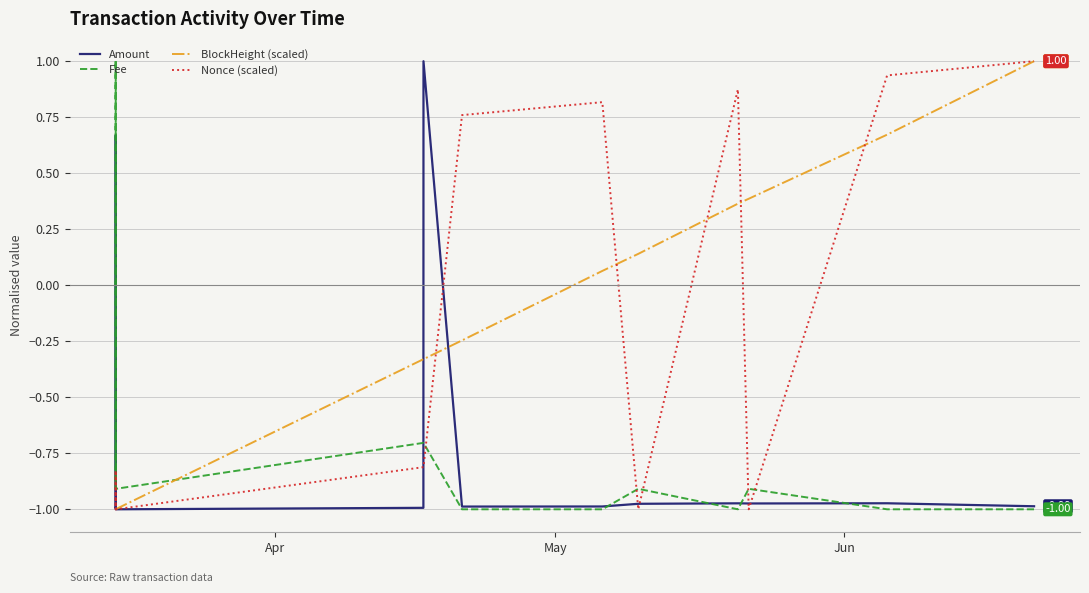

True or false: BlockHeight (scaled) and Fee cross at least once.

True